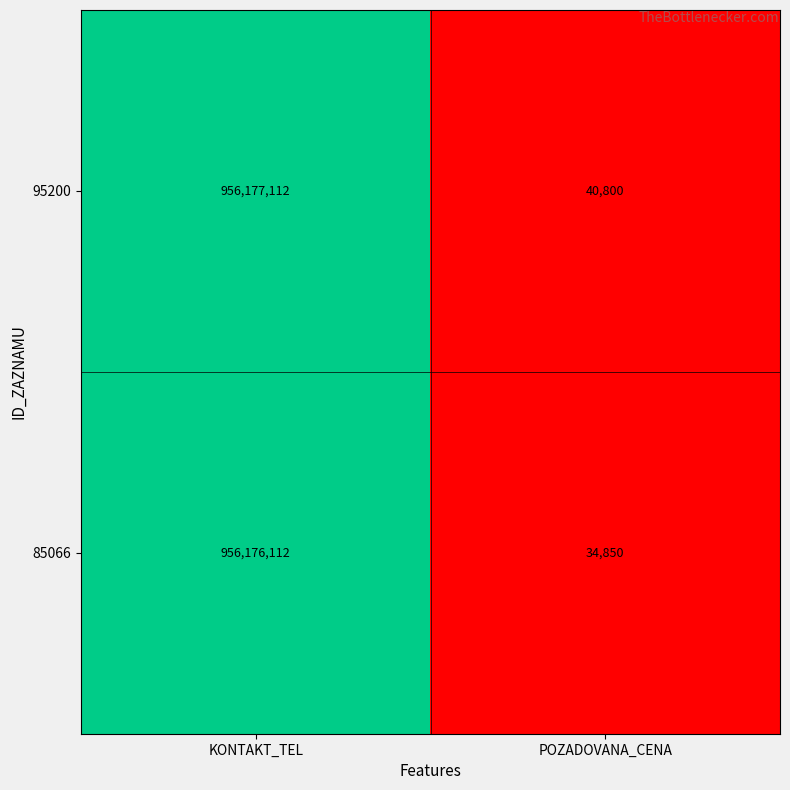

What is the average value of the 95200 series?

478108956